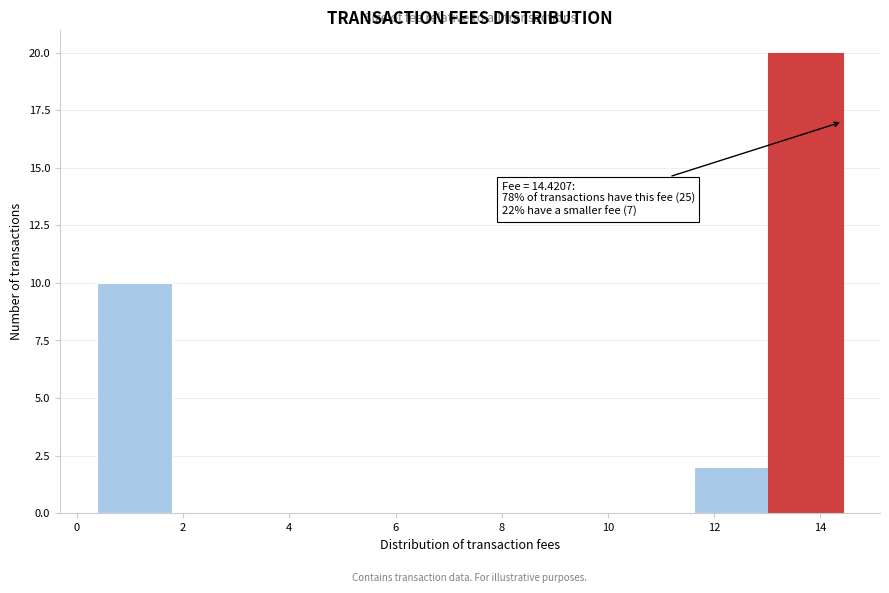

Over which range of the x-axis is the bar tallest?

13.0 to 14.4